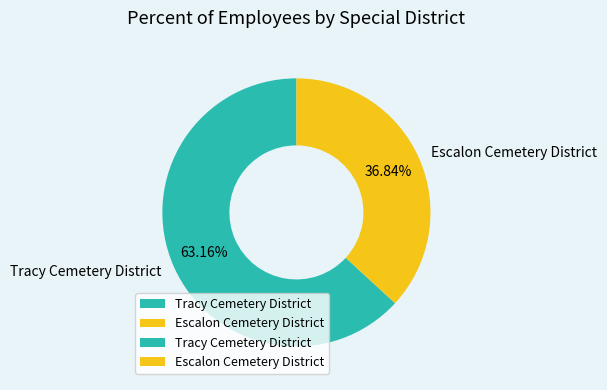

What is the ratio of the value at Tracy Cemetery District to the value at Escalon Cemetery District?

1.7